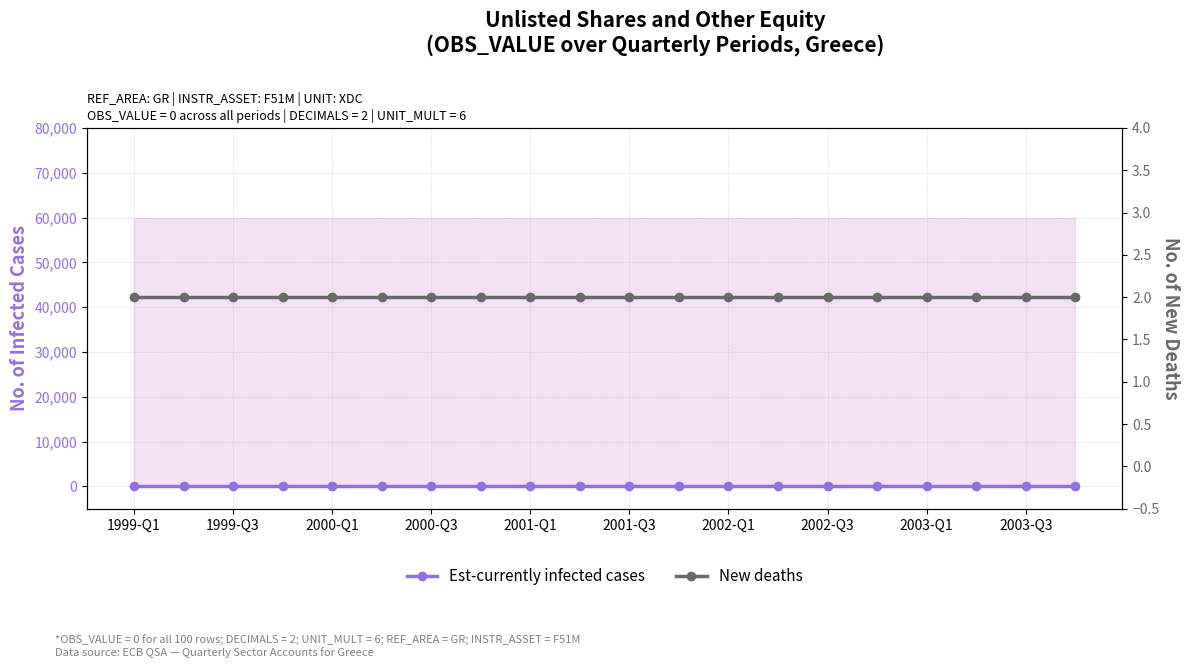

True or false: New deaths and Est-currently infected cases cross at least once.

False